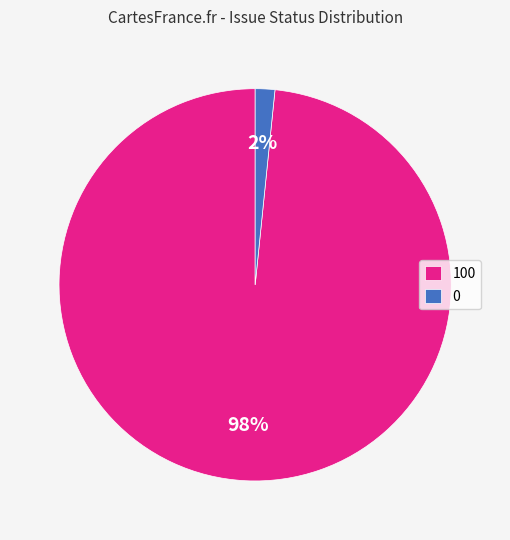

Count the number of slices in the pie.

2